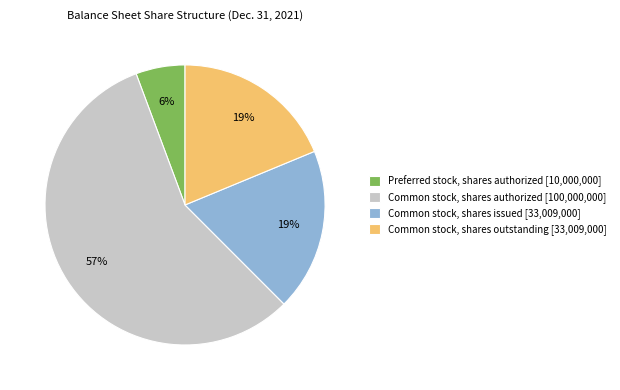

Which slice is the largest?

Common stock, shares authorized